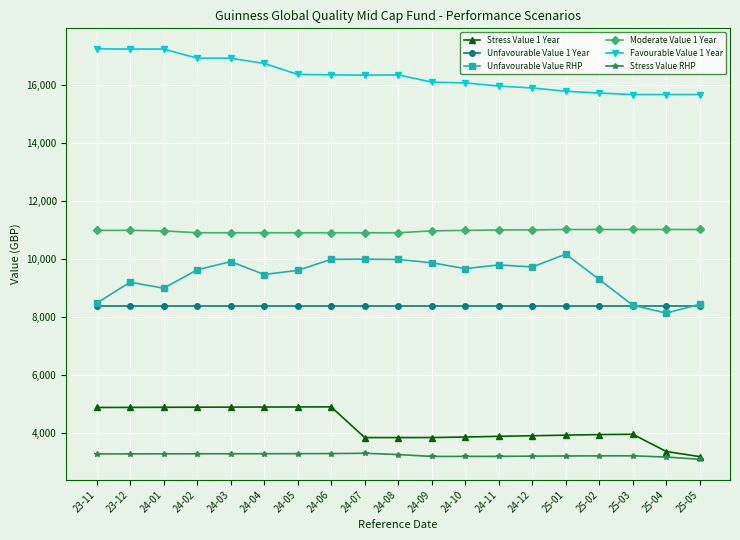

Which series has the largest total across all categories?

Favourable Value 1 Year